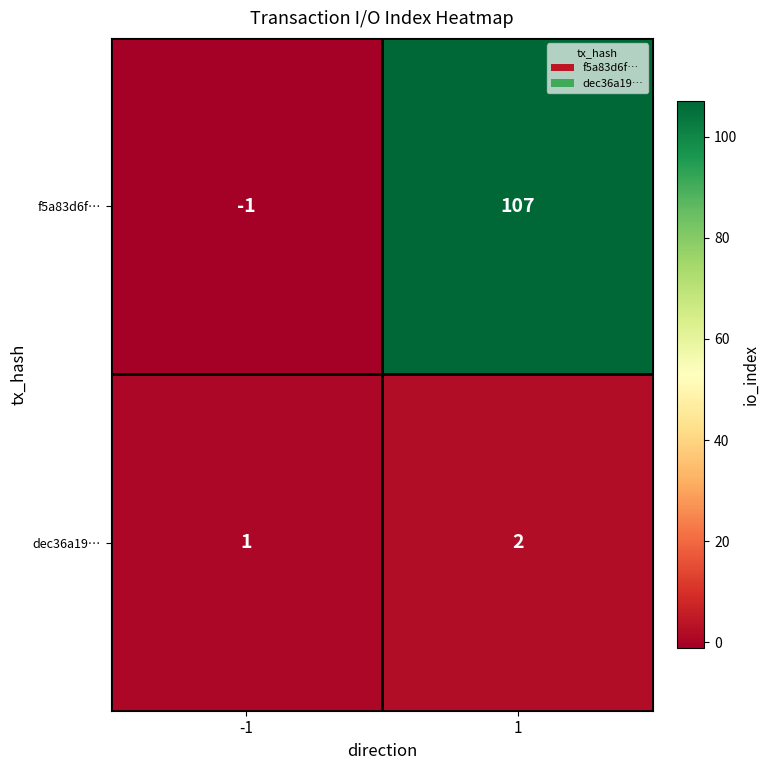

Is it true that dec36a19… equals 3 at 1?

False